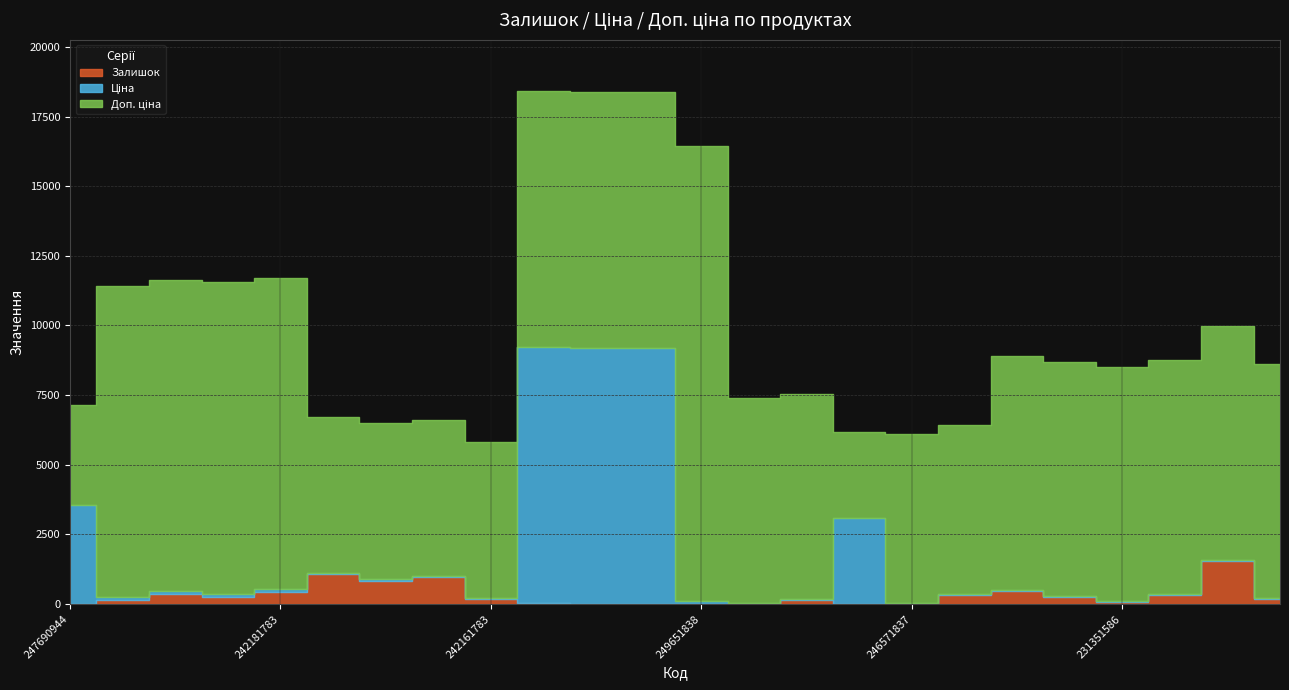

How many data points in Ціна are less than 55?

10